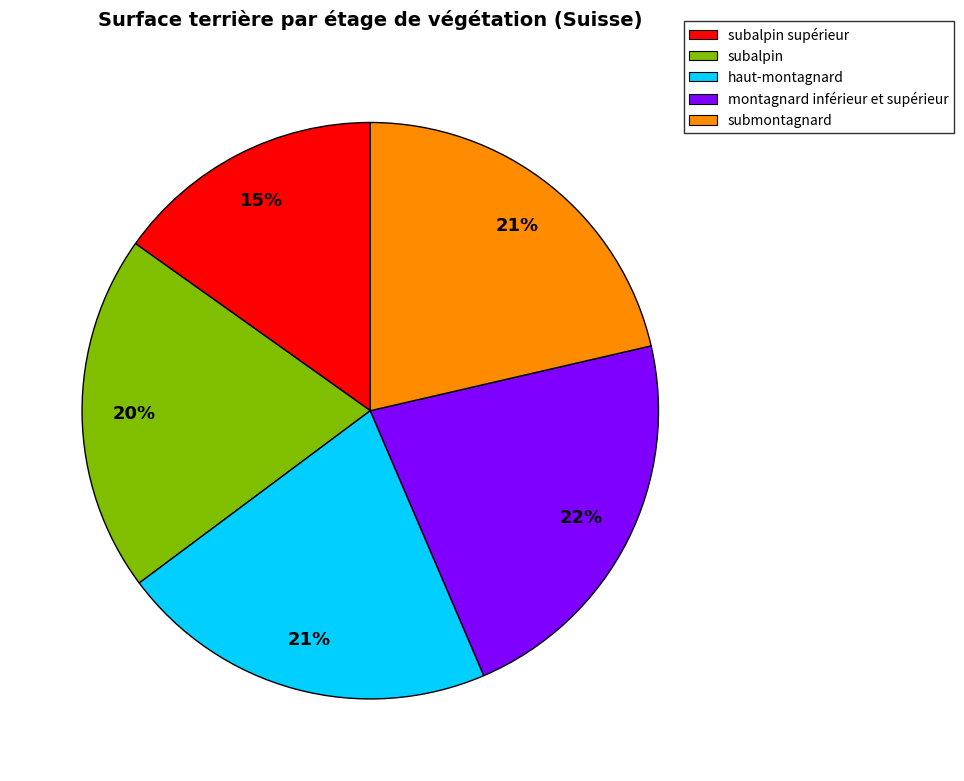

Does any single category account for the majority?

No